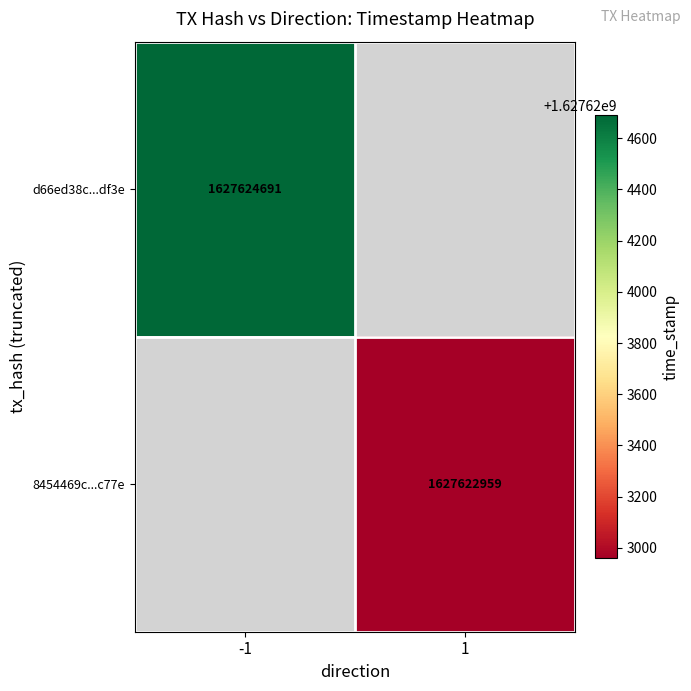

The value of 8454469c...c77e at 1 is 1627622959. True or false?

True